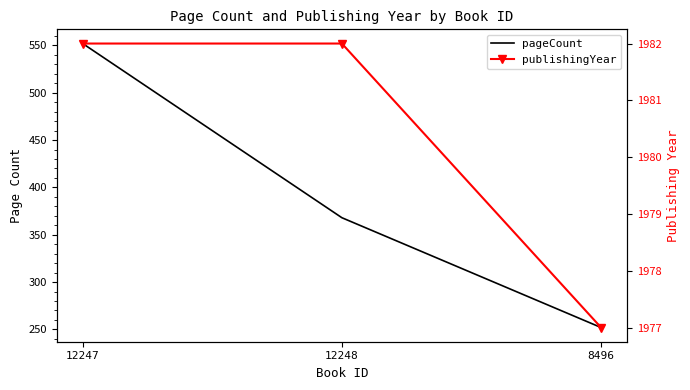

What is the label of the 3rd point from the right?

12247